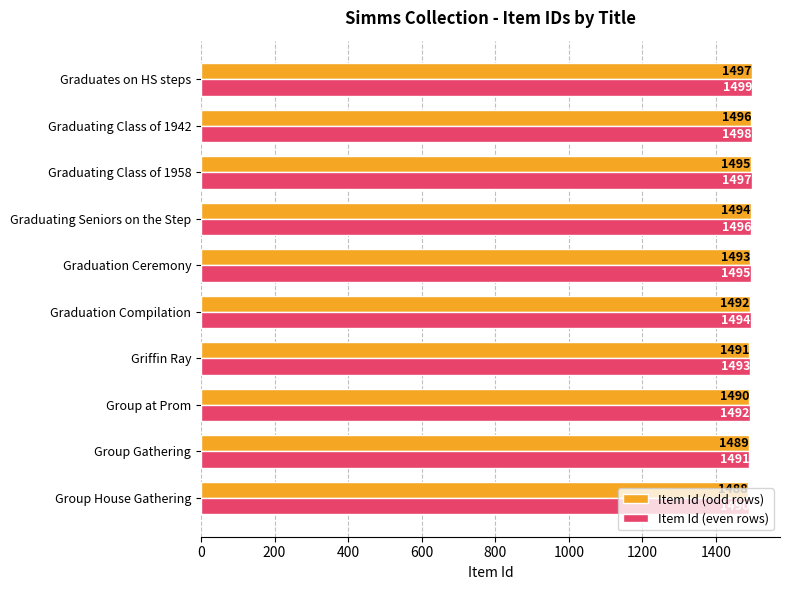

Which label corresponds to the largest value in the chart?

Graduates on HS steps